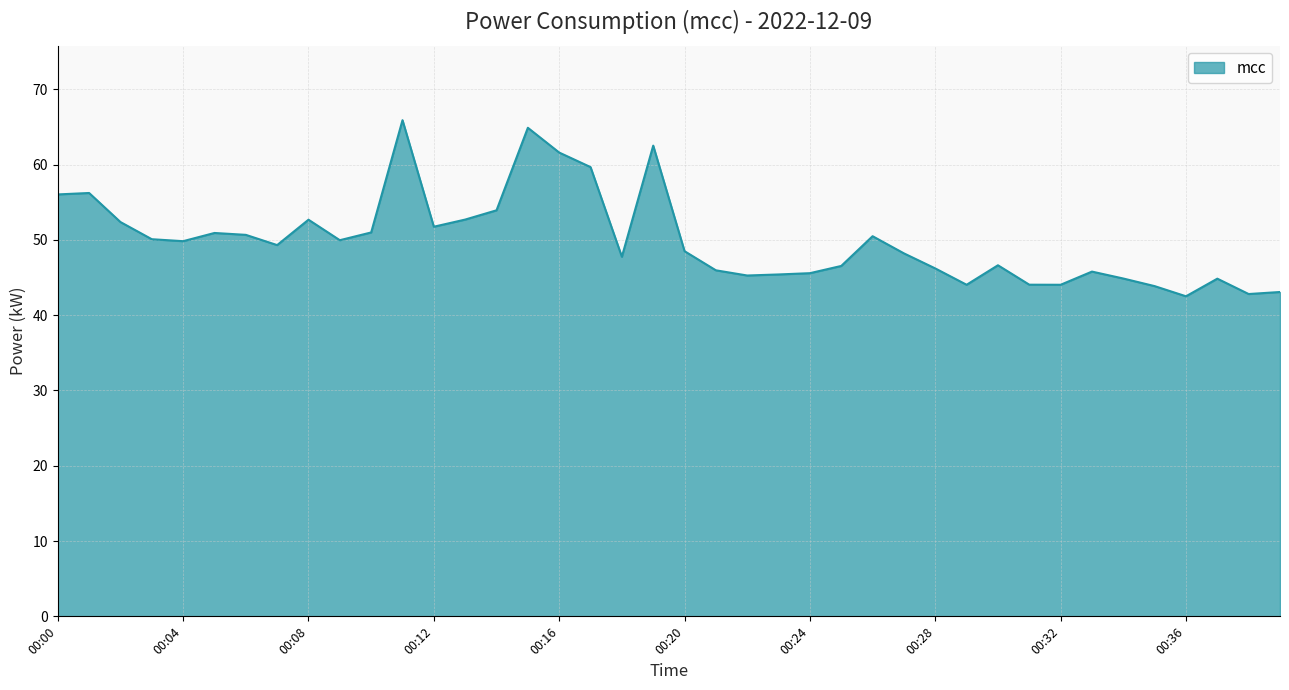

What is the smallest value displayed?

42.5